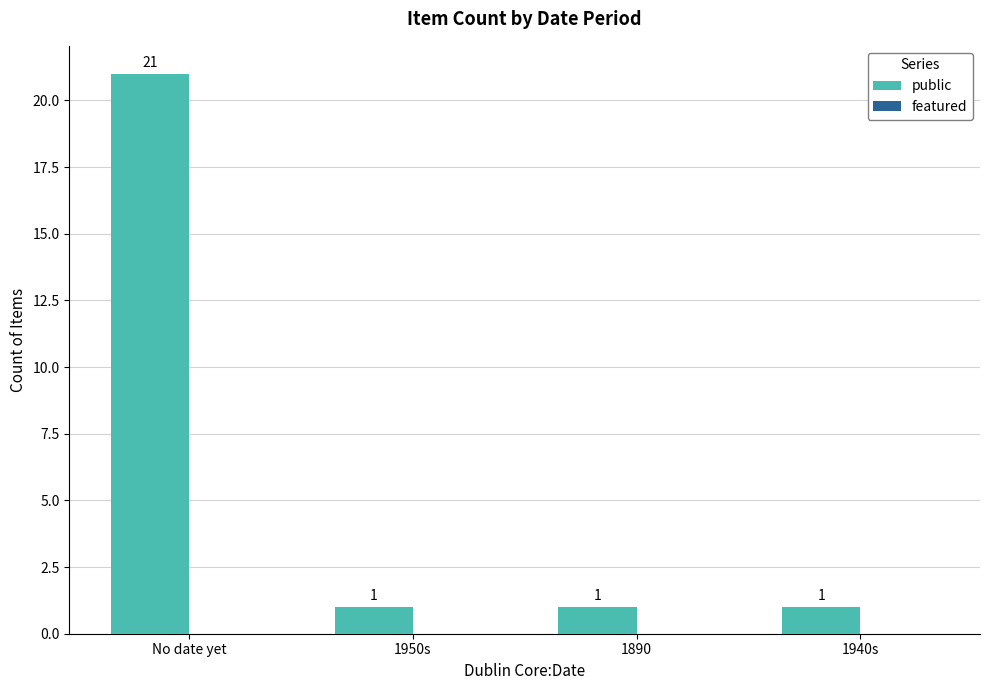

Reading left to right, extract all data points from this chart.

21	1	1	1